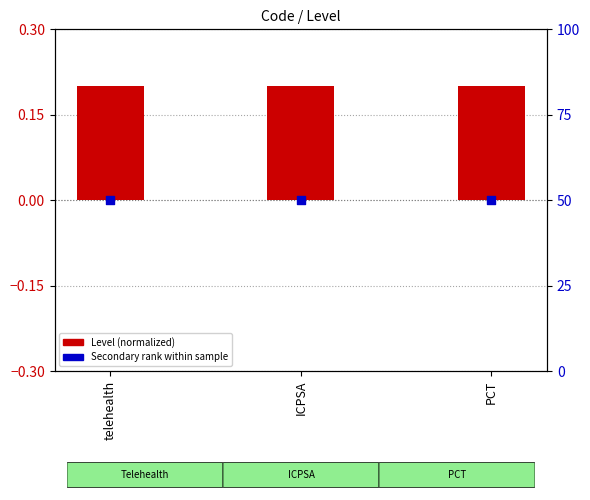

What is the total value across all series at ICPSA?

50.2